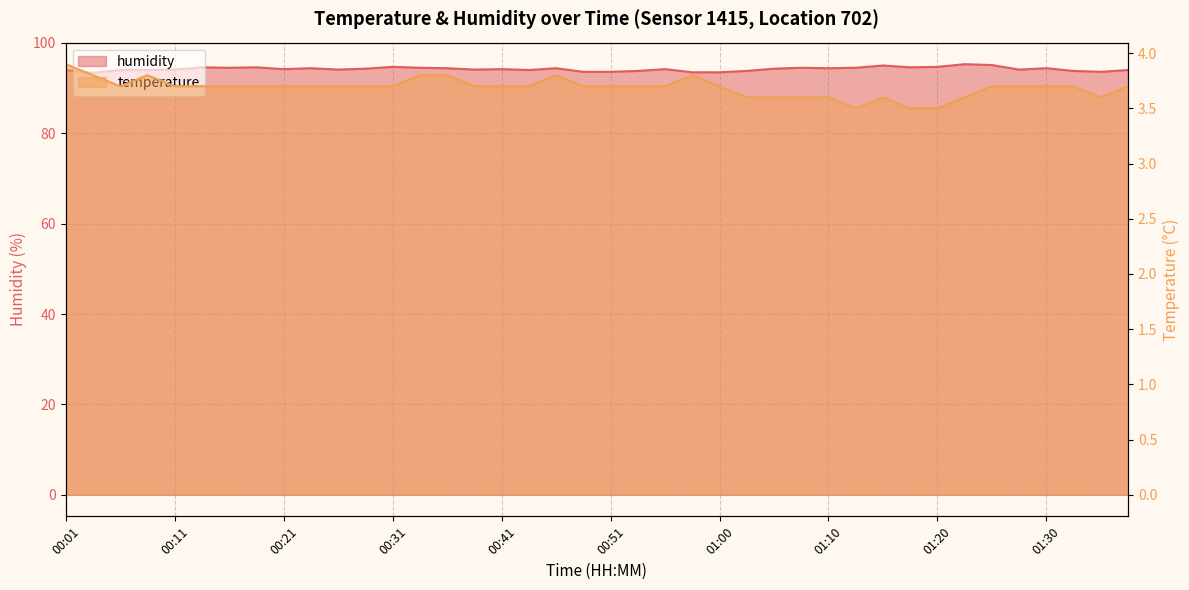

What is the difference between the temperature values at 00:24 and 01:15?

0.1